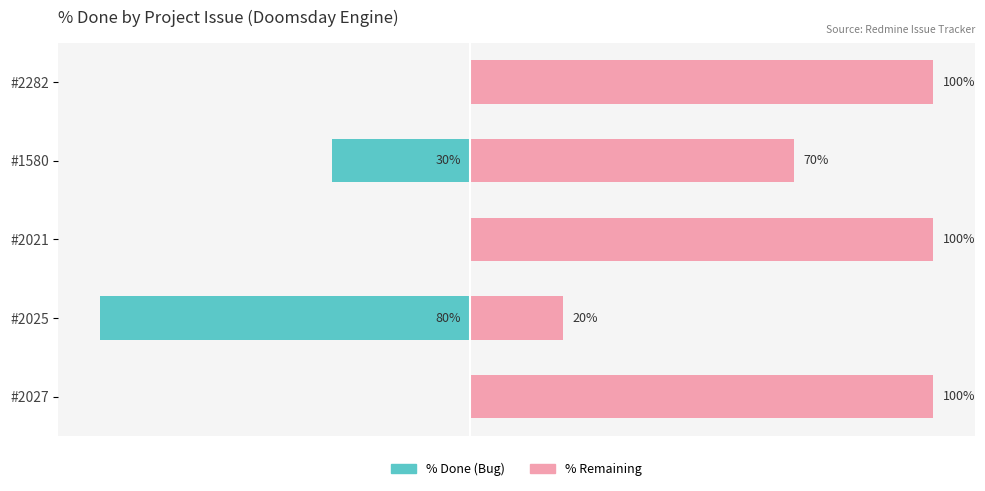

What is the spread (max minus min) of values at #2282?

100